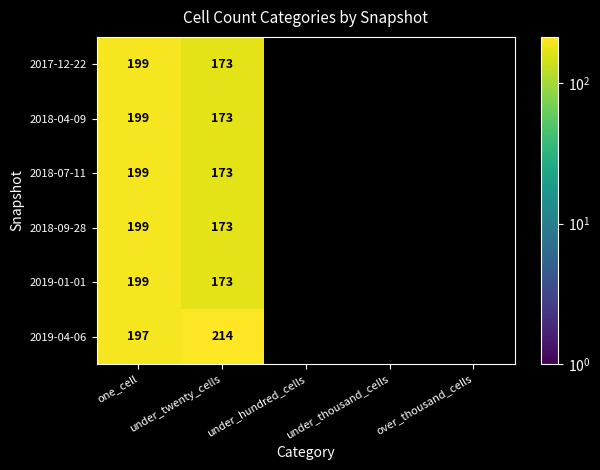

The 2018-04-09 series shows 199 at one_cell. True or false?

True